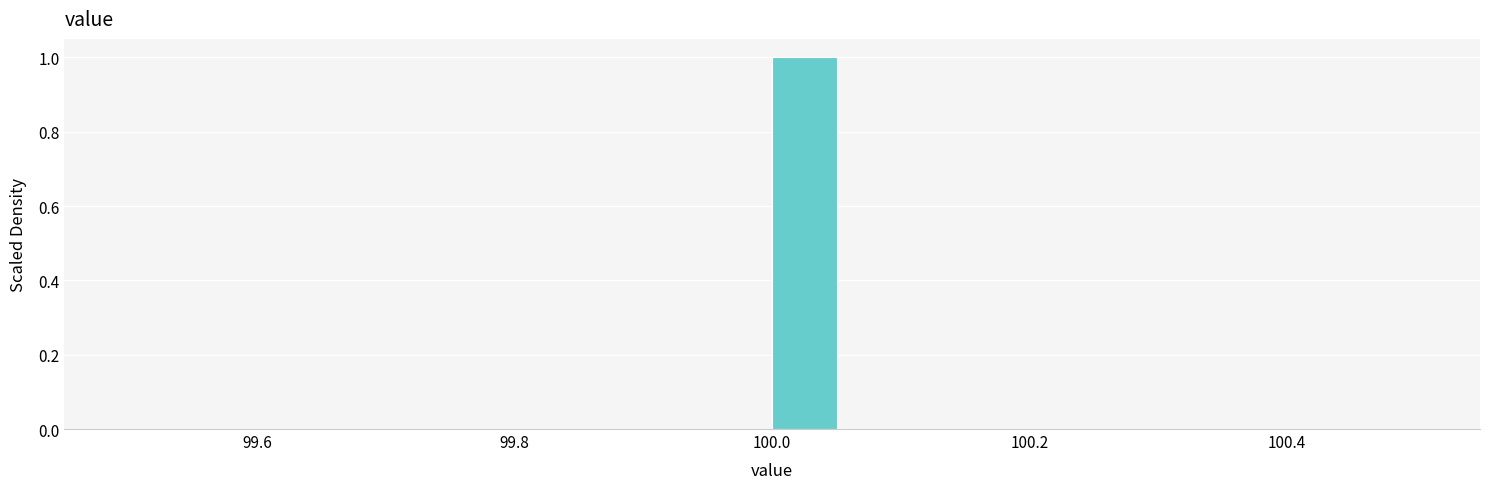

Read against the x-axis, roughly where is the centre of the tallest bar?

100.02